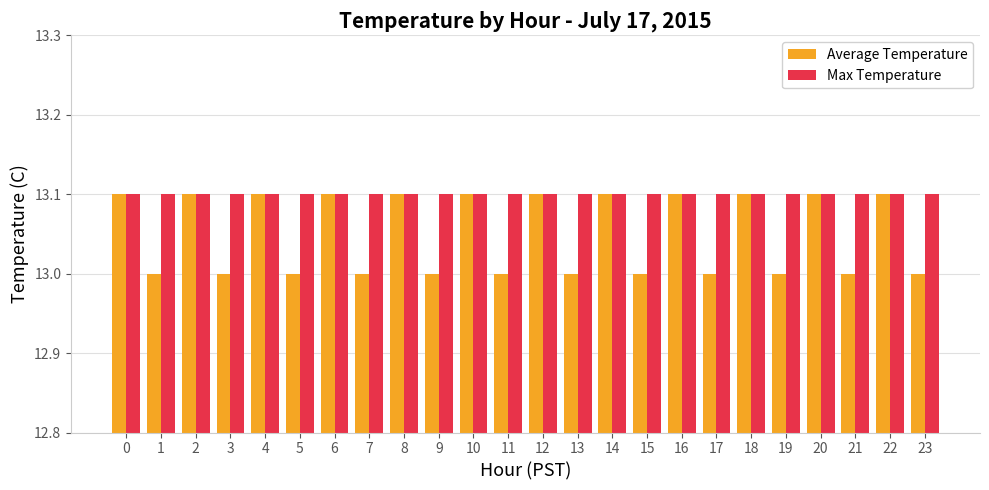

Does the chart contain any negative values?

No